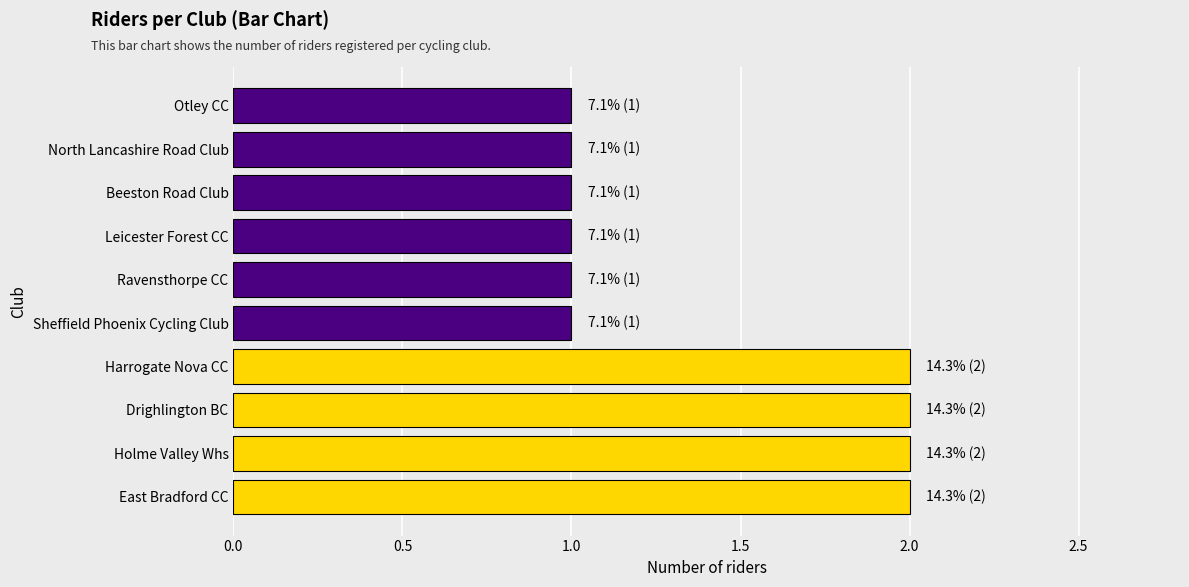

The chart shows a value of 1 at Beeston Road Club. True or false?

True